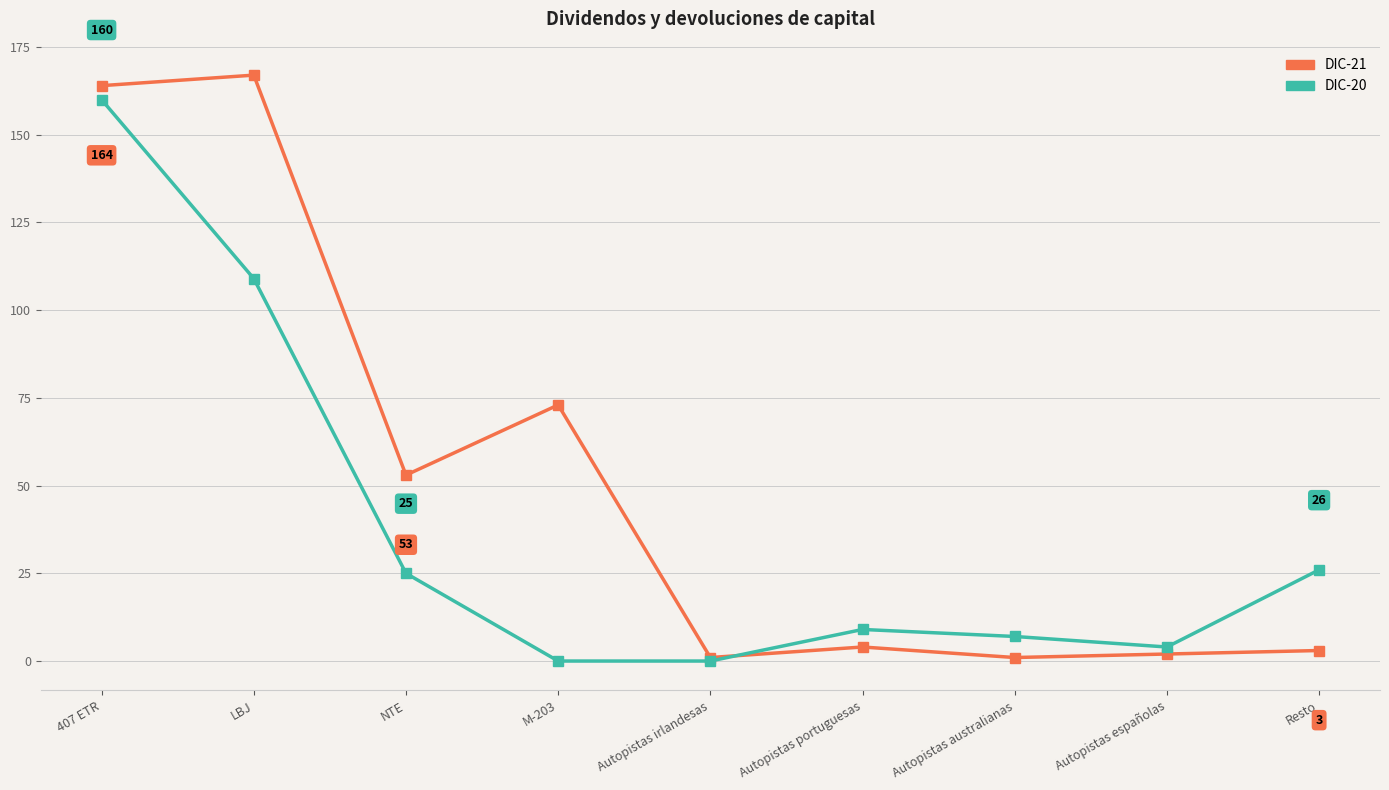

What is the maximum value shown in the chart?

167